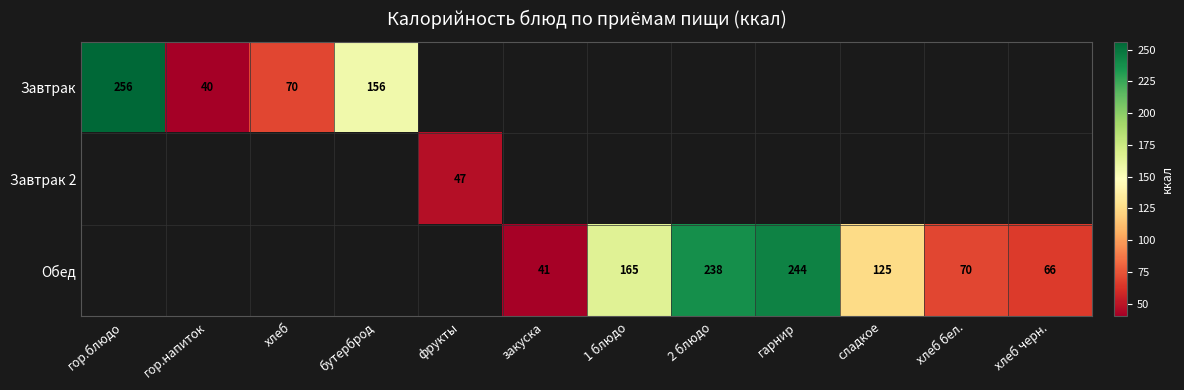

What is the sum of the Обед values at гарнир and хлеб черн.?

310